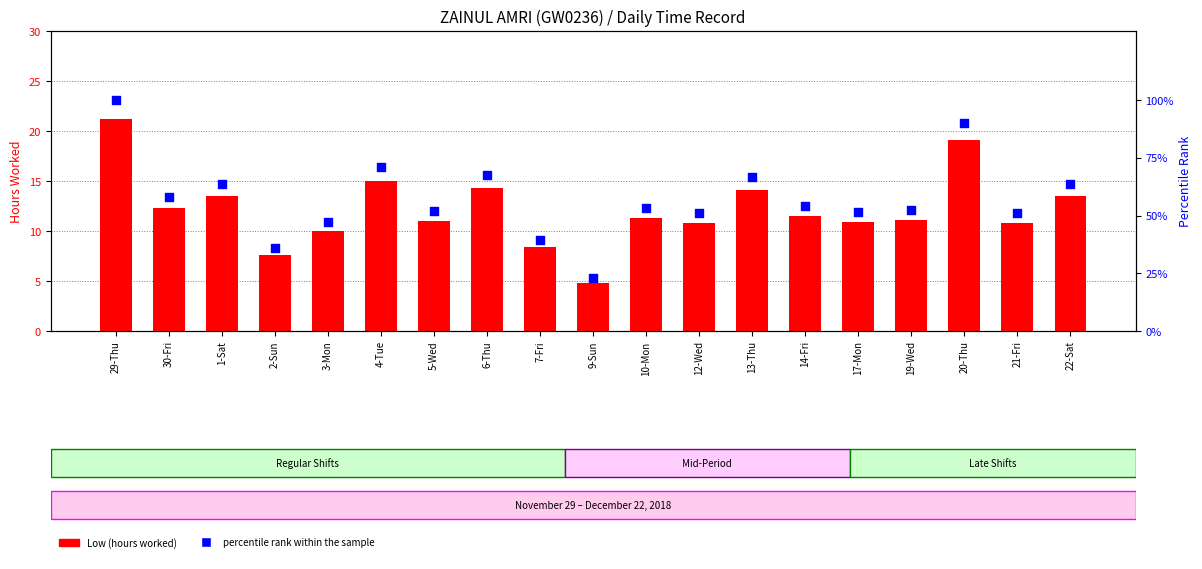

Which series has the largest Y range (max minus min)?

percentile rank within the sample